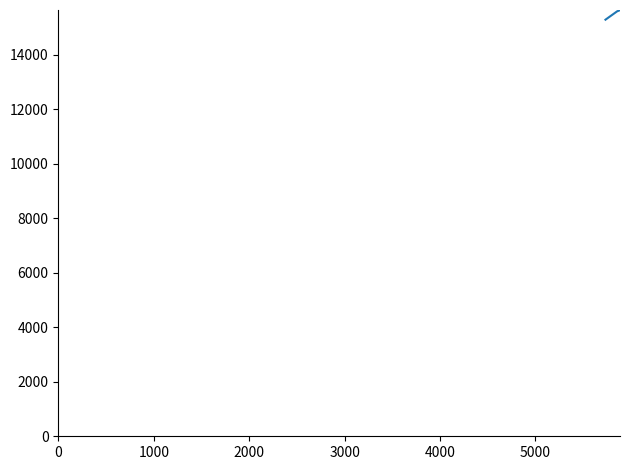

What is the maximum value shown in the chart?

15620